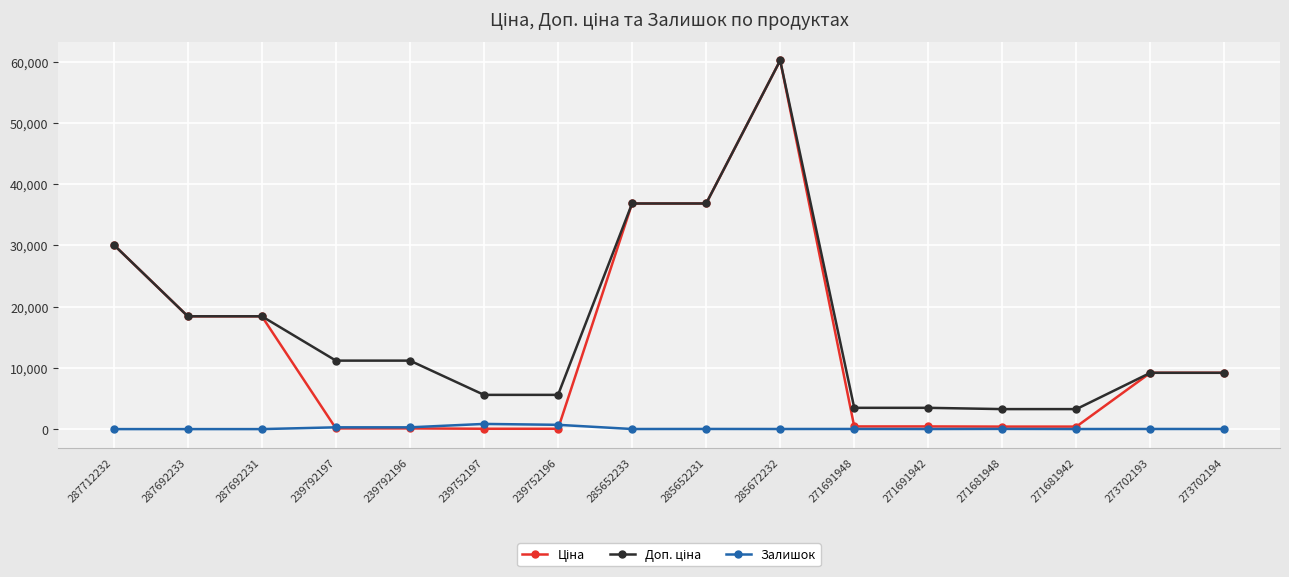

What is the maximum value shown in the chart?

60205.6